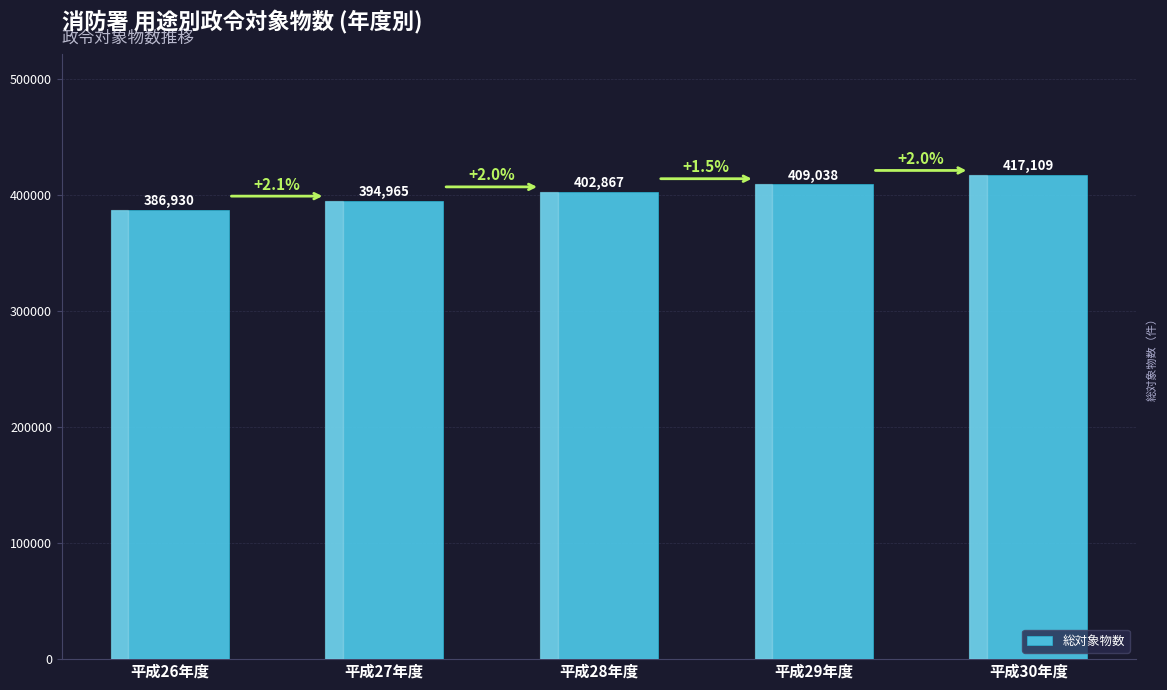

Which label corresponds to the largest value in the chart?

平成30年度